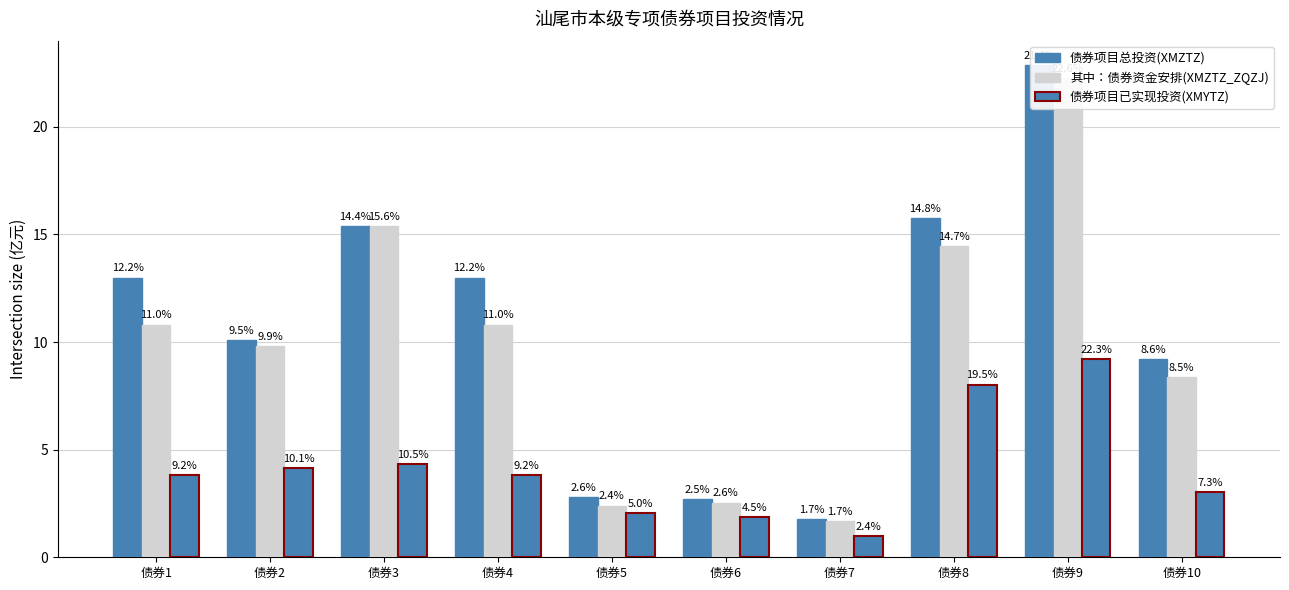

What is the value of the 其中：债券资金安排(XMZTZ_ZQZJ) bar at the 2nd from the left?

9.8